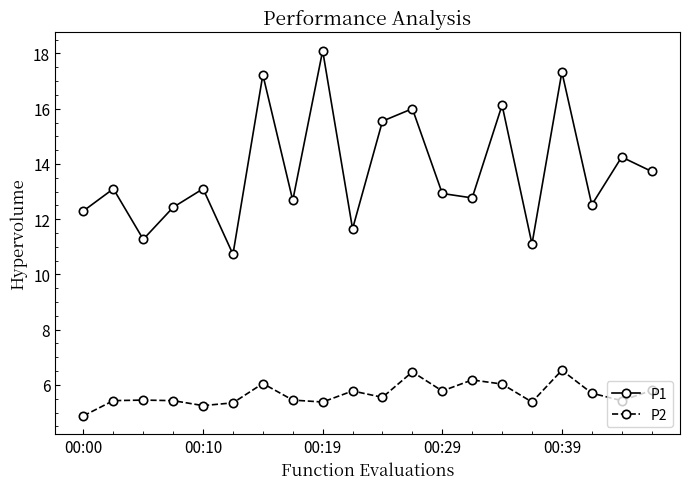

What is the maximum value shown in the chart?

18.1